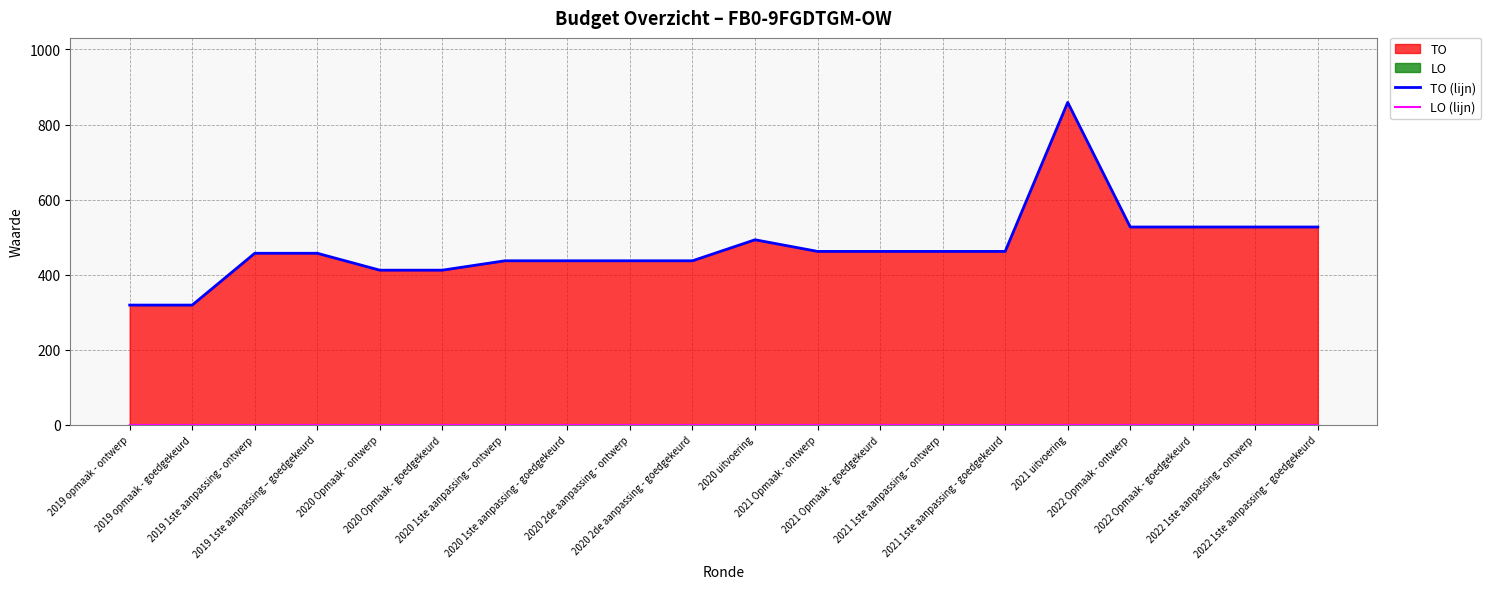

At which label is TO (lijn) closest to 589?

2022 Opmaak - ontwerp